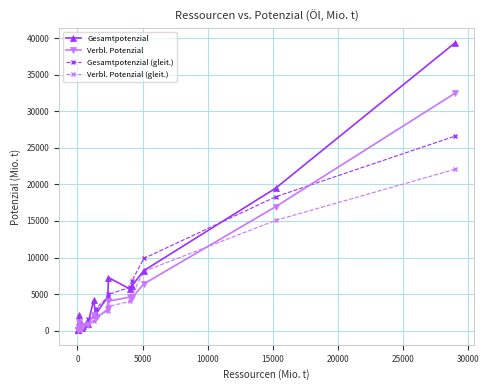

Does the chart have visible grid lines?

Yes